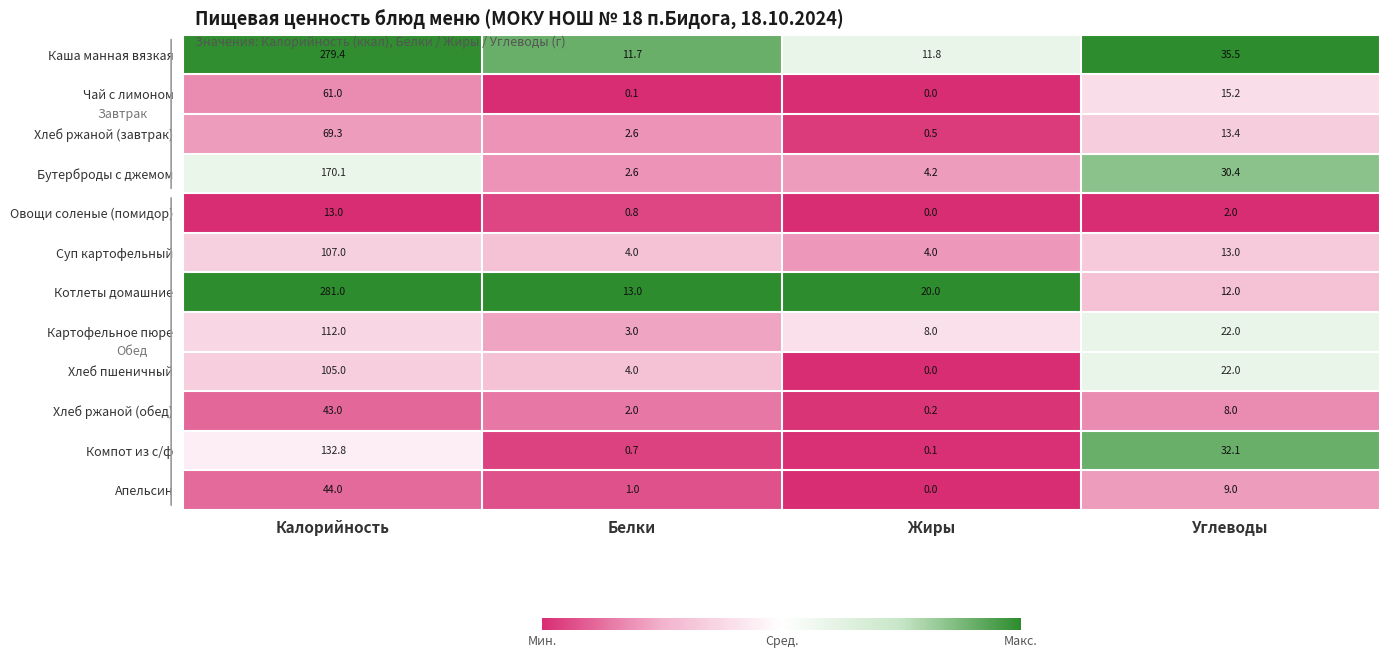

What is the sum of the Каша манная вязкая values at Калорийность and Углеводы?

314.9